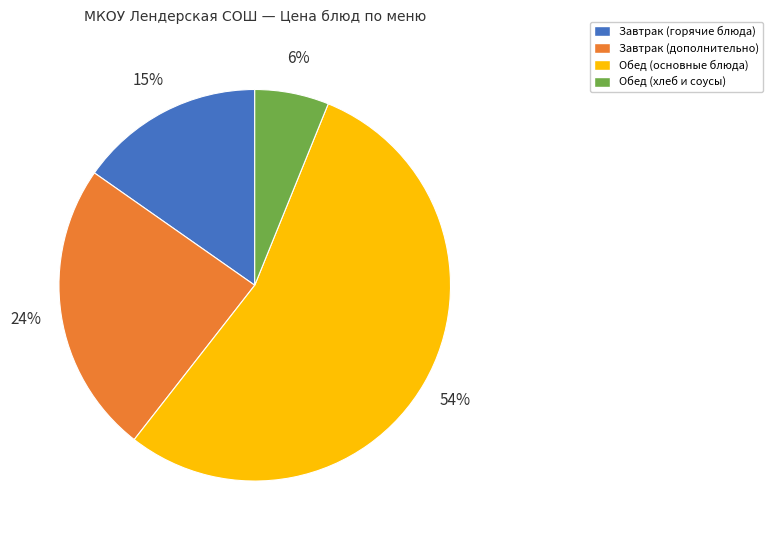

Rank the categories by value from highest to lowest.

Обед (основные блюда), Завтрак (дополнительно), Завтрак (горячие блюда), Обед (хлеб и соусы)